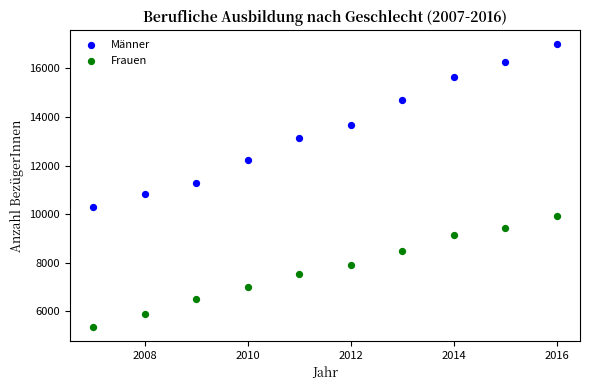

Across all data points, what is the range of X values (max minus min)?

9